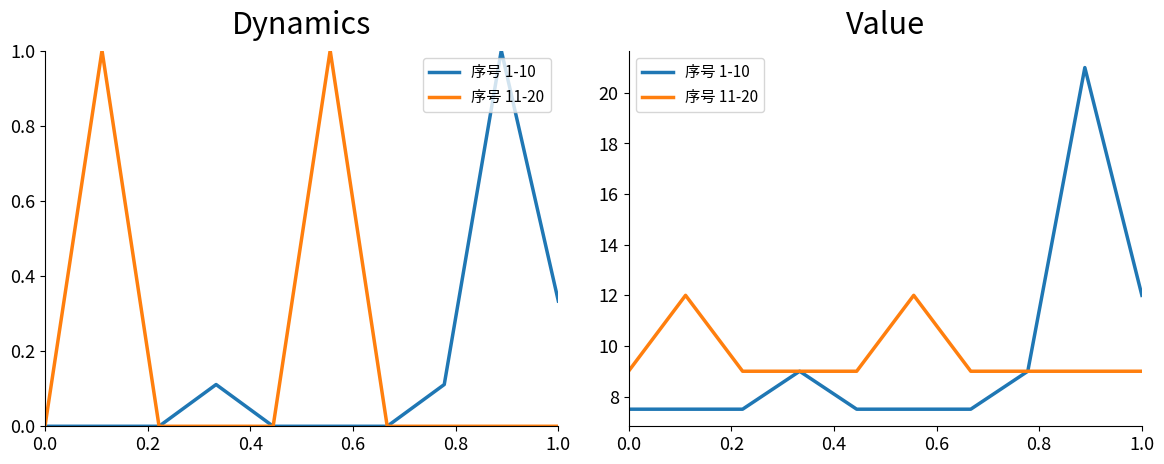

Between 0.6 and 8, which series saw the biggest shift?

序号 1-10